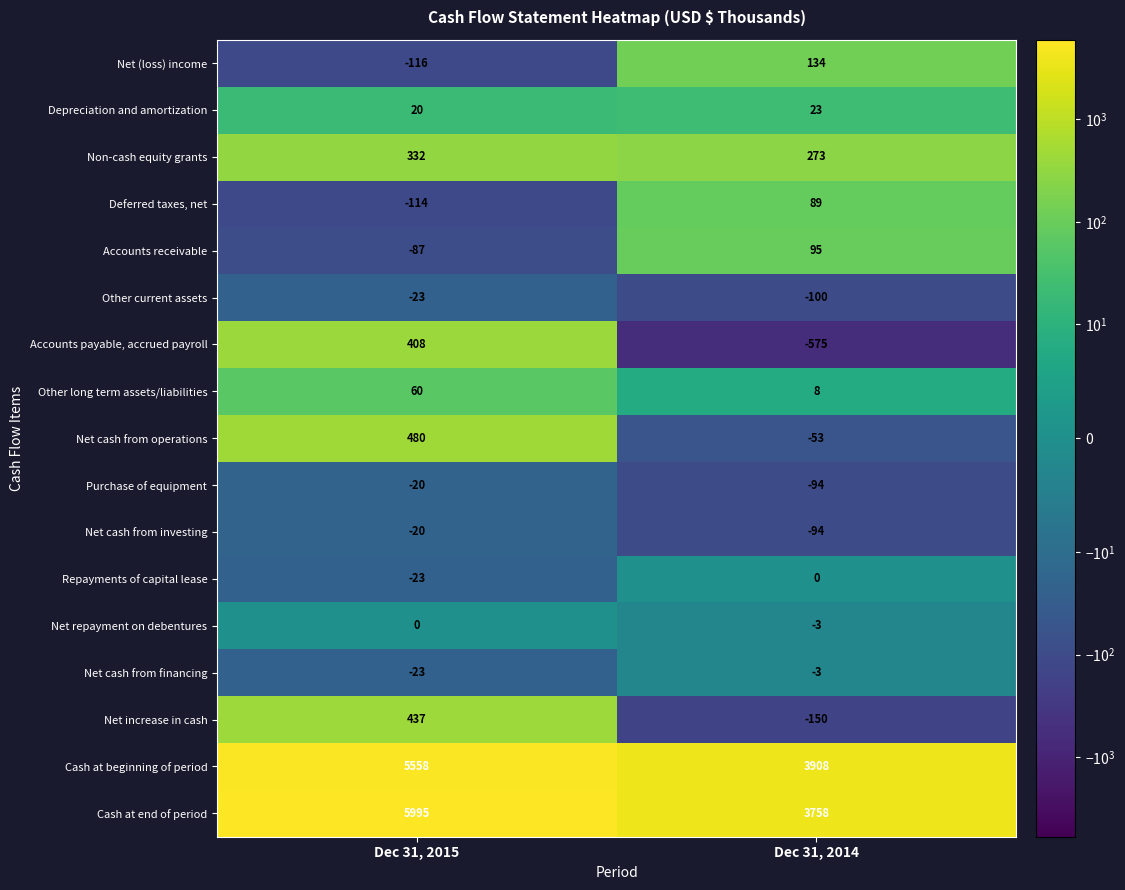

At which category does the chart reach its minimum across all series?

Dec 31, 2014